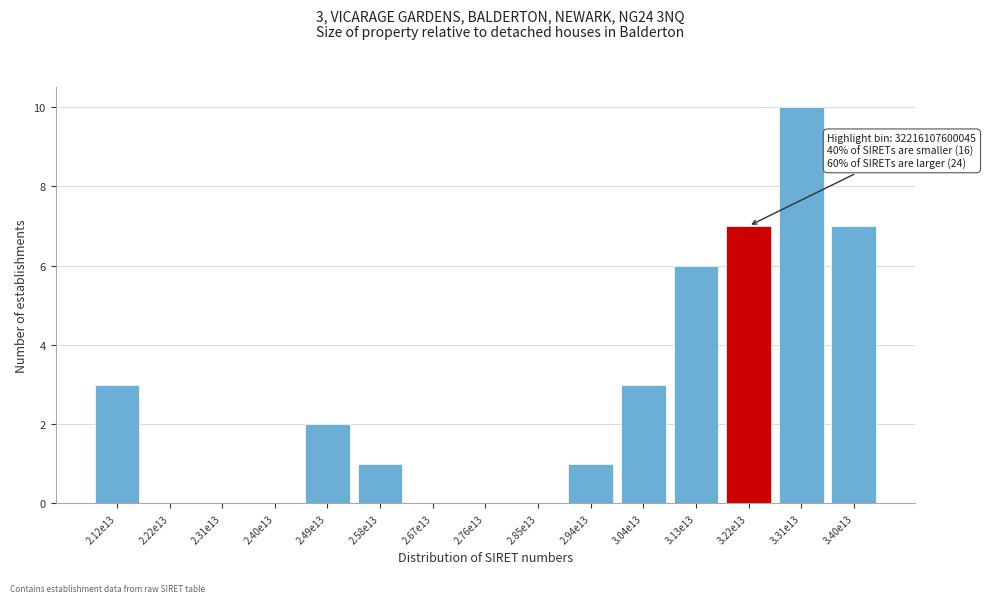

Reading left to right, extract all data points from this chart.

2.12e13=3	2.22e13=0	2.31e13=0	2.40e13=0	2.49e13=2	2.58e13=1	2.67e13=0	2.76e13=0	2.85e13=0	2.94e13=1	3.04e13=3	3.13e13=6	3.22e13=7	3.31e13=10	3.40e13=7